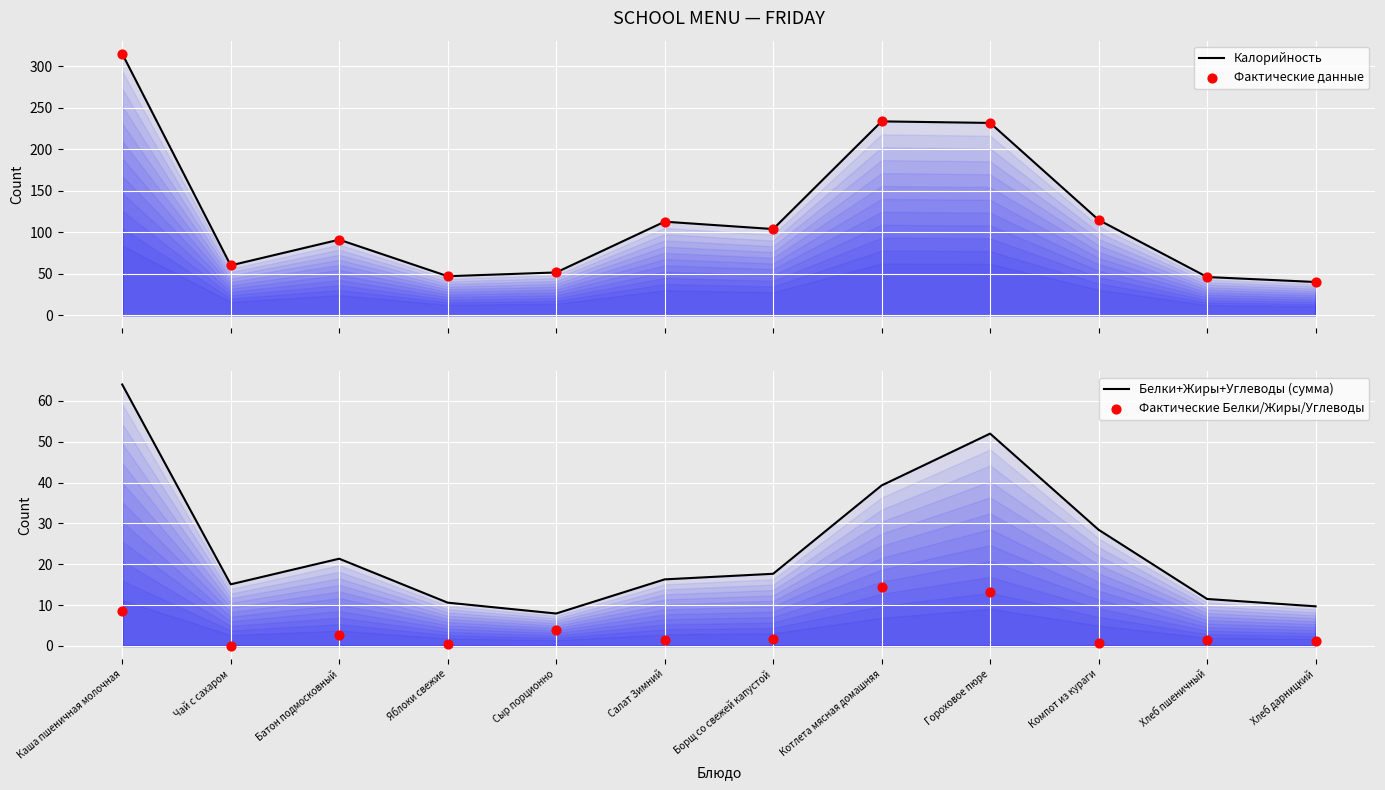

Which series contains the highest Y value?

Калорийность